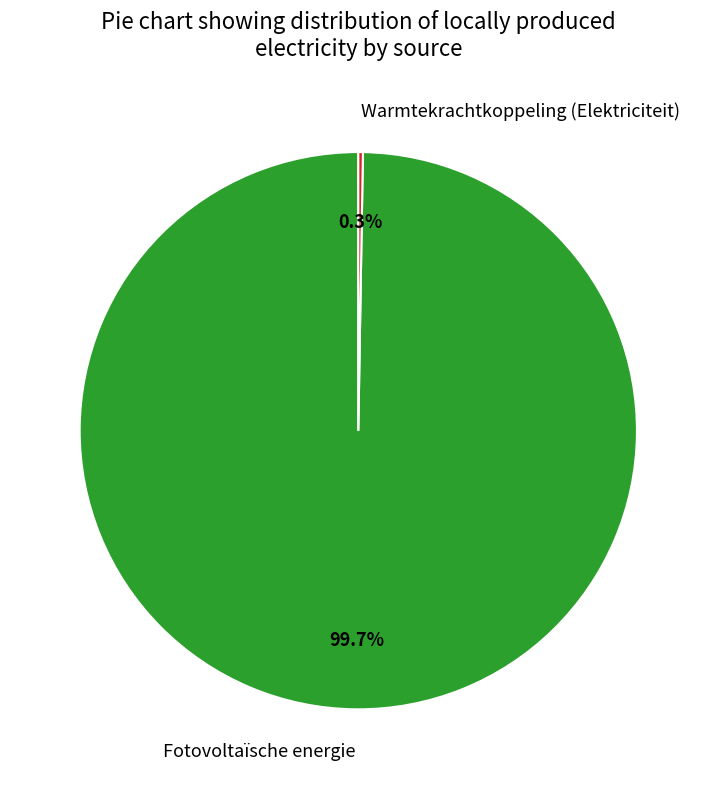

What is the majority slice?

Fotovoltaïsche energie